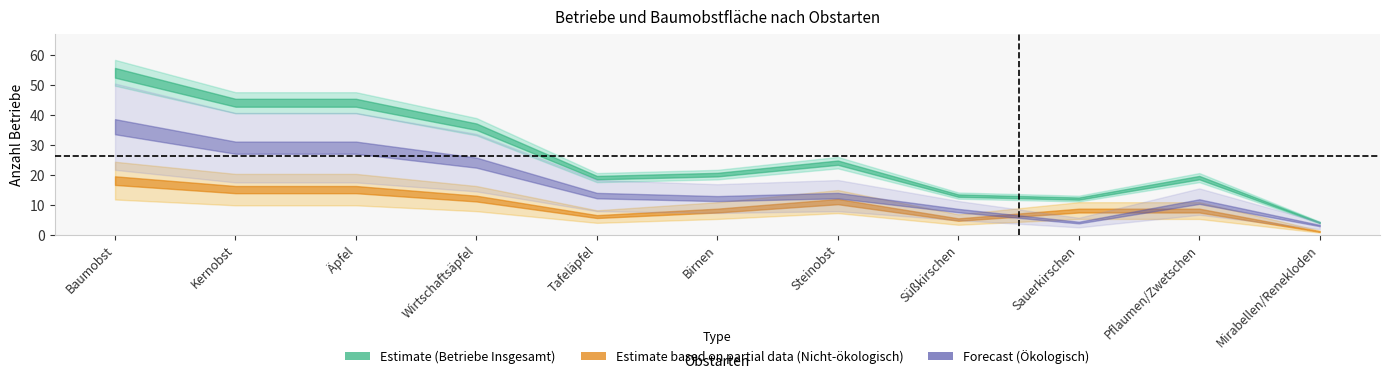

The Betriebe (Ökologisch) series shows 6 at Wirtschaftsäpfel. True or false?

False